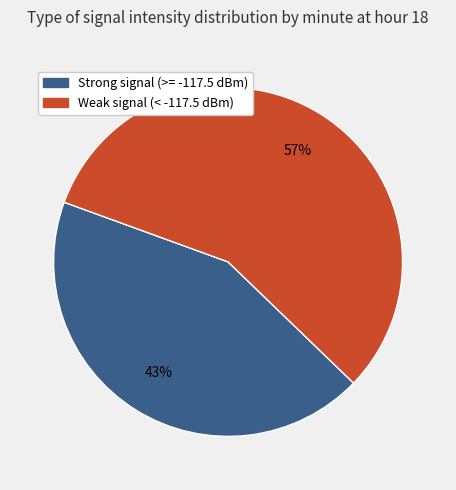

Is there any slice that represents more than half of the pie?

Yes